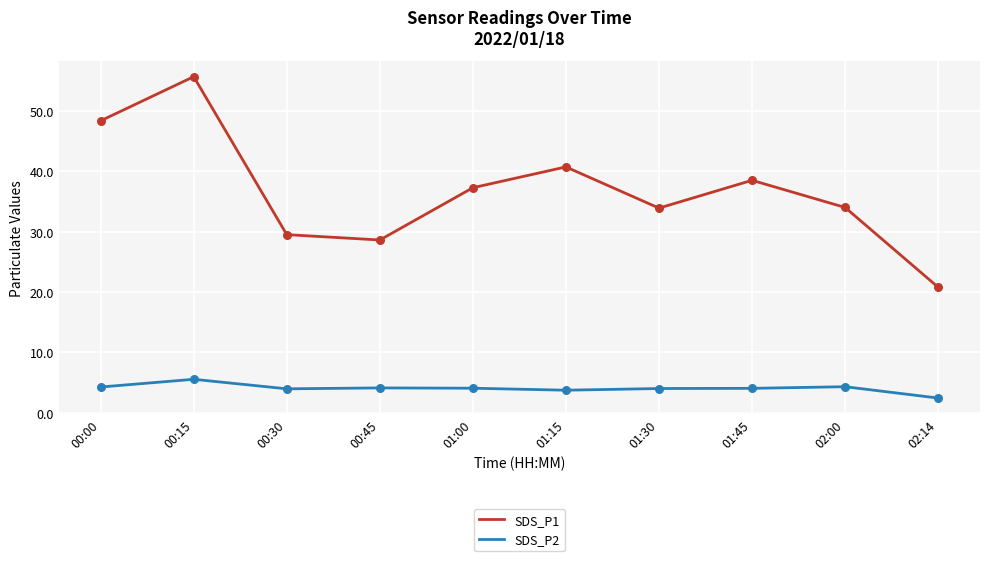

Which series has the largest total across all categories?

SDS_P1